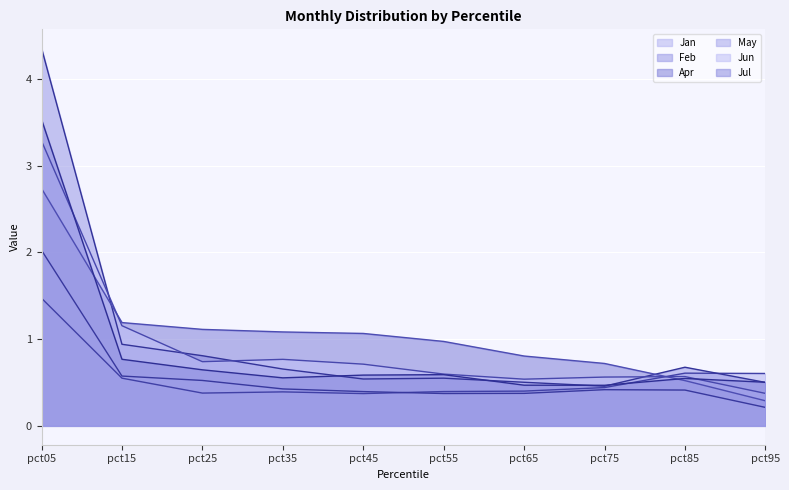

Between pct95 and pct65, which is larger?

pct95